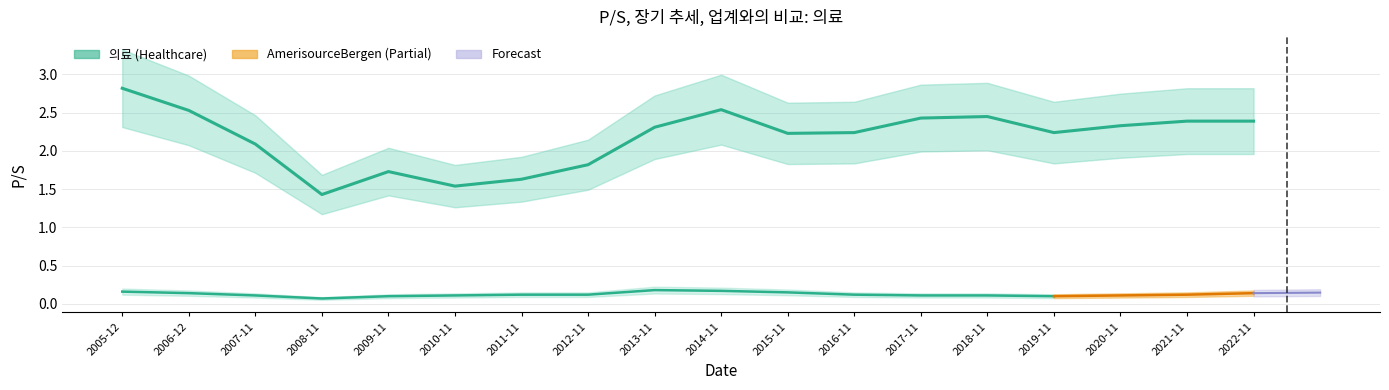

Is it true that the value at 2021-11 is 2.4?

True